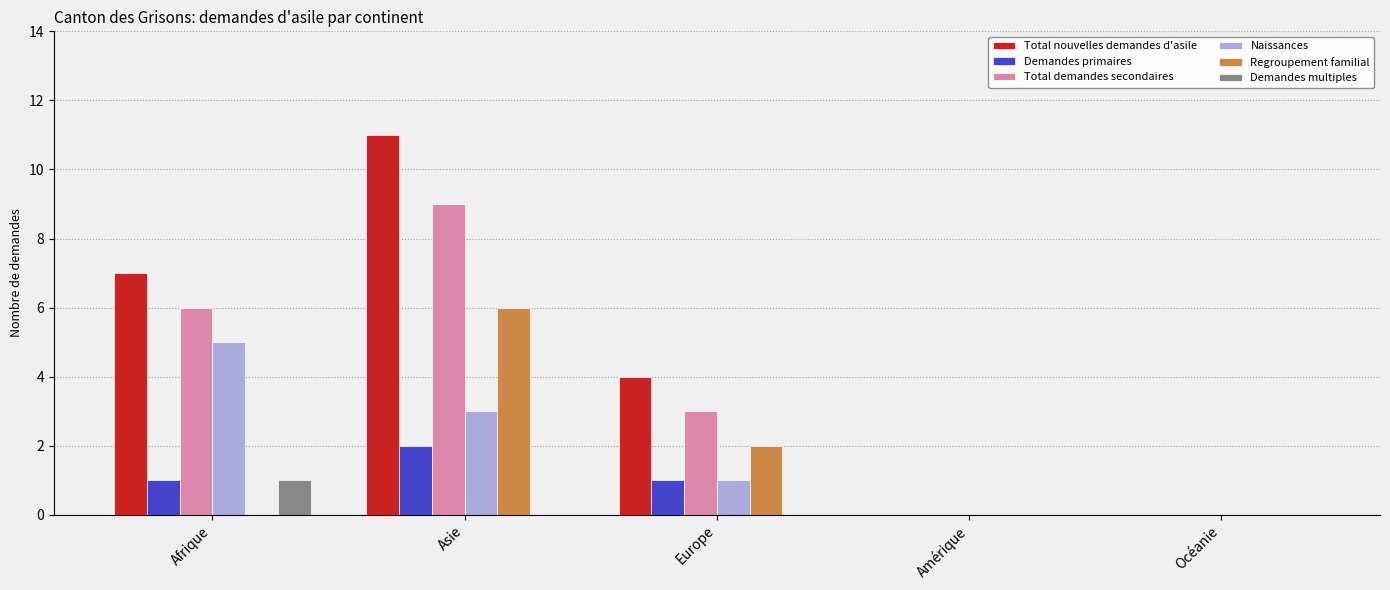

Reading left to right, extract all data points from this chart.

Total nouvelles demandes d'asile: Afrique=7	Asie=11	Europe=4	Amérique=0	Océanie=0
Demandes primaires: Afrique=1	Asie=2	Europe=1	Amérique=0	Océanie=0
Total demandes secondaires: Afrique=6	Asie=9	Europe=3	Amérique=0	Océanie=0
Naissances: Afrique=5	Asie=3	Europe=1	Amérique=0	Océanie=0
Regroupement familial: Afrique=0	Asie=6	Europe=2	Amérique=0	Océanie=0
Demandes multiples: Afrique=1	Asie=0	Europe=0	Amérique=0	Océanie=0